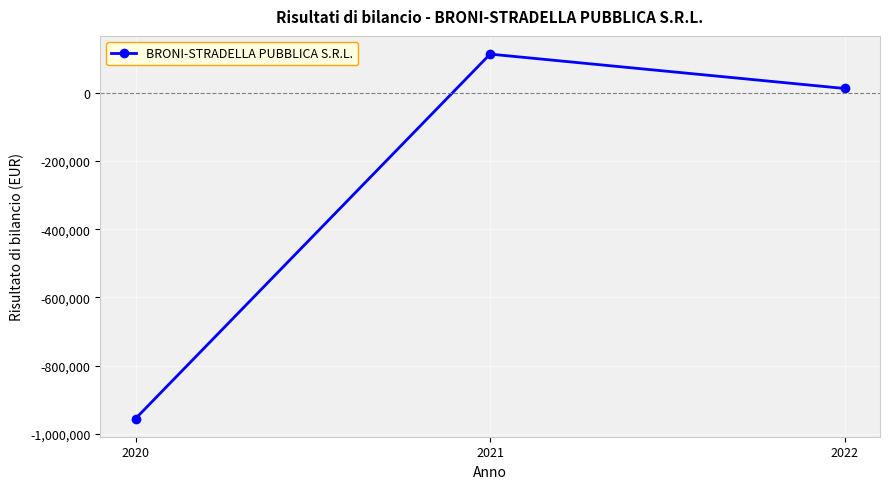

The chart shows a value of 12342 at 2022. True or false?

True